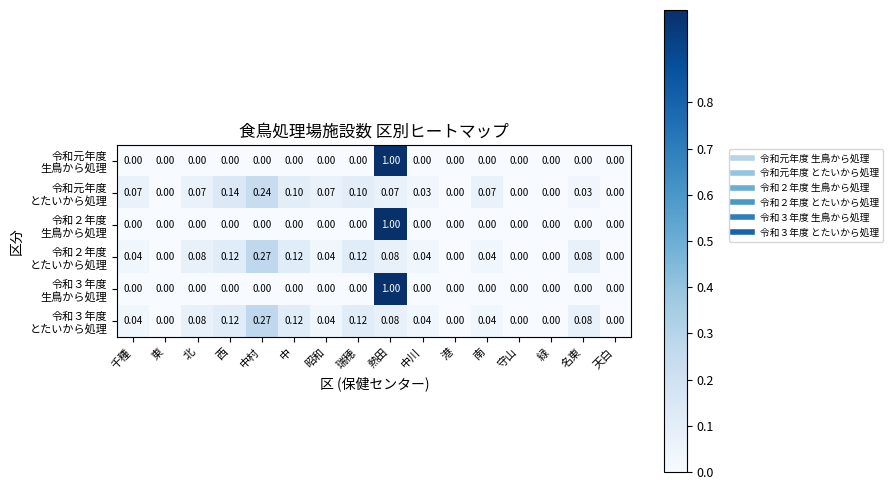

At which category is the sum across all series the highest?

熱田